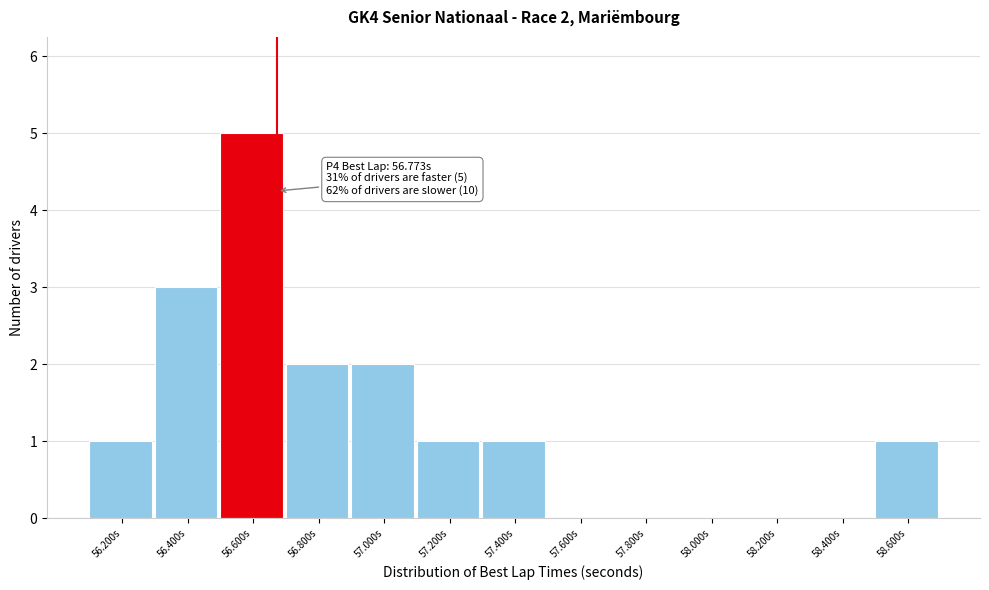

Reading left to right, extract all data points from this chart.

56.200s=1	56.400s=3	56.600s=5	56.800s=2	57.000s=2	57.200s=1	57.400s=1	57.600s=0	57.800s=0	58.000s=0	58.200s=0	58.400s=0	58.600s=1